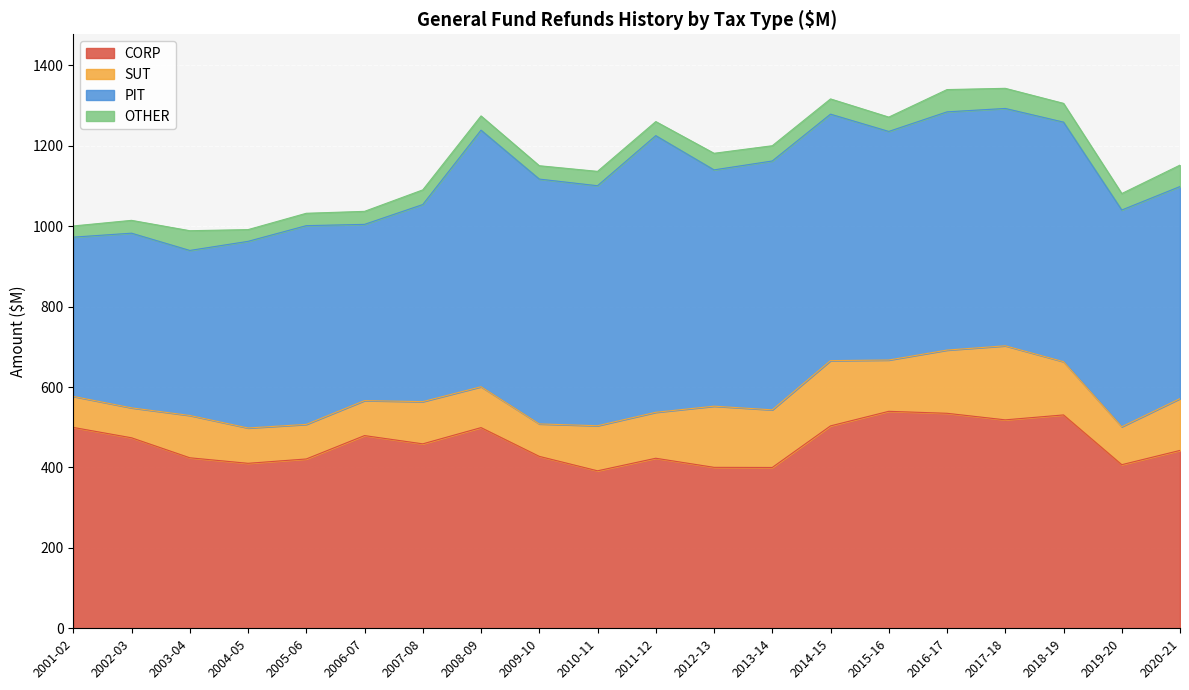

What is the value of the OTHER point at the 4th from the left?

29.2